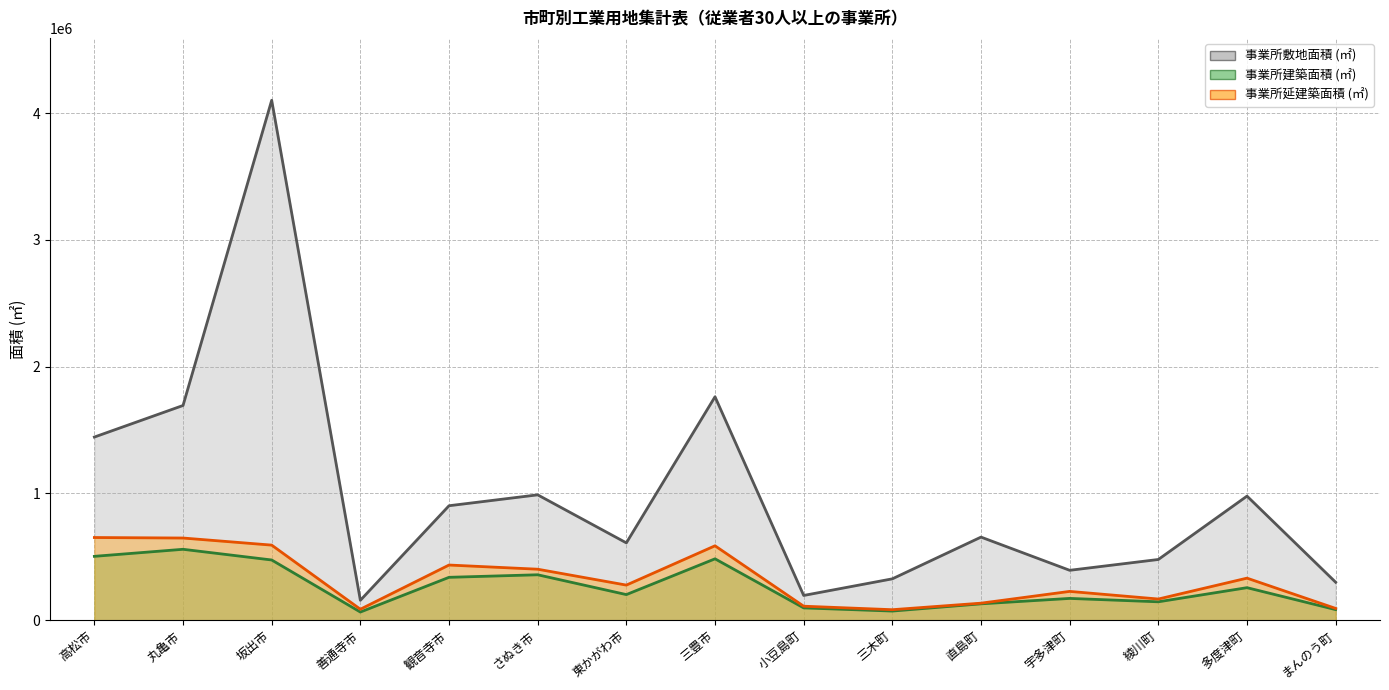

What is the sum of the 事業所延建築面積 (㎡) (線) values at 三木町 and 多度津町?

413679